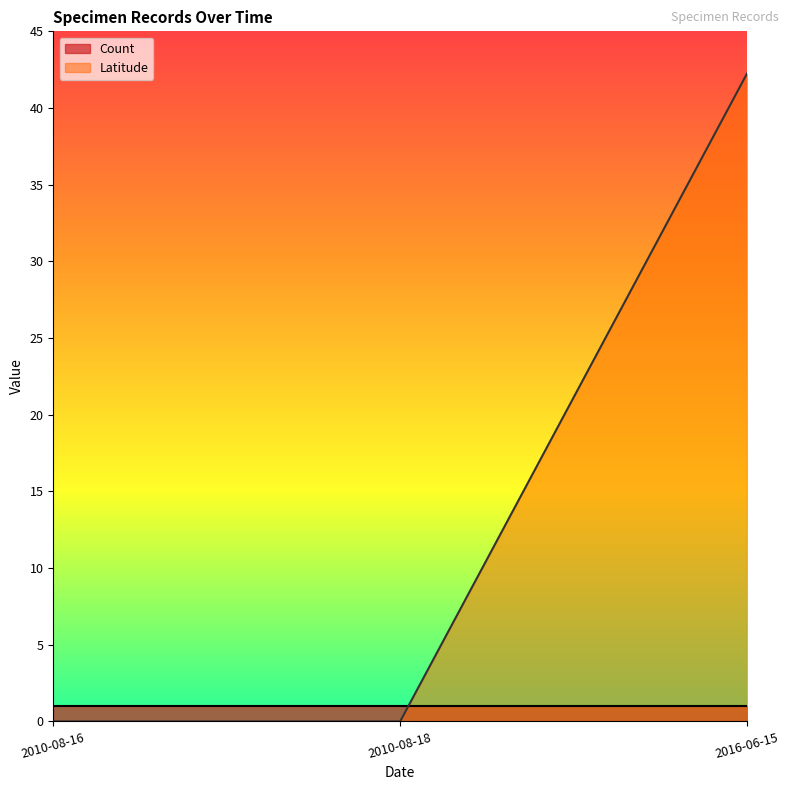

What is the approximate value at 2016-06-15?

42.3